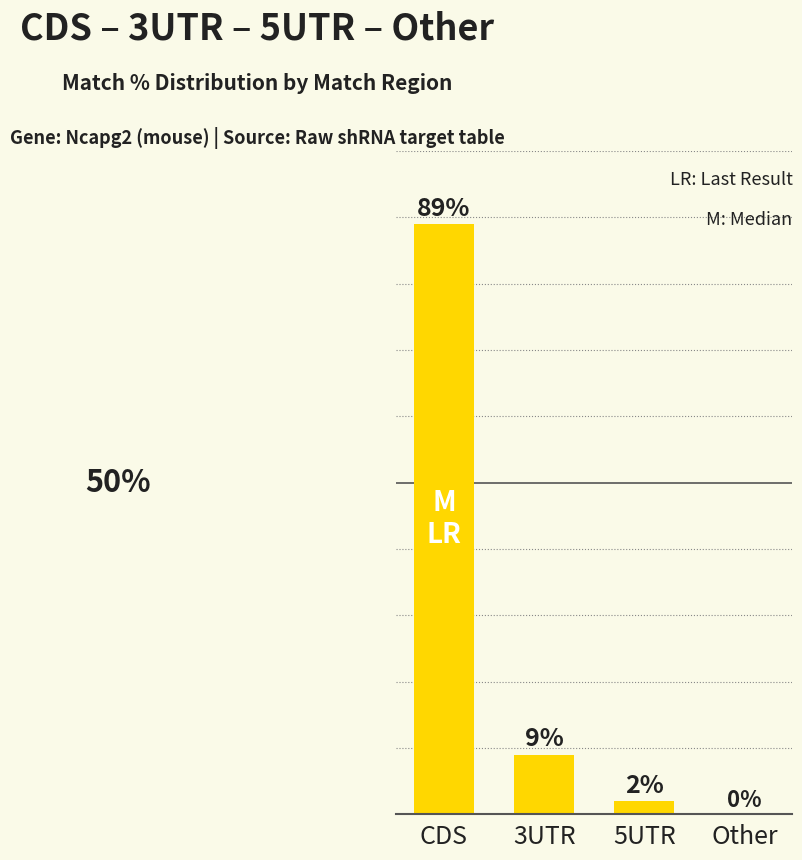

Where does the data first go above 9?

CDS